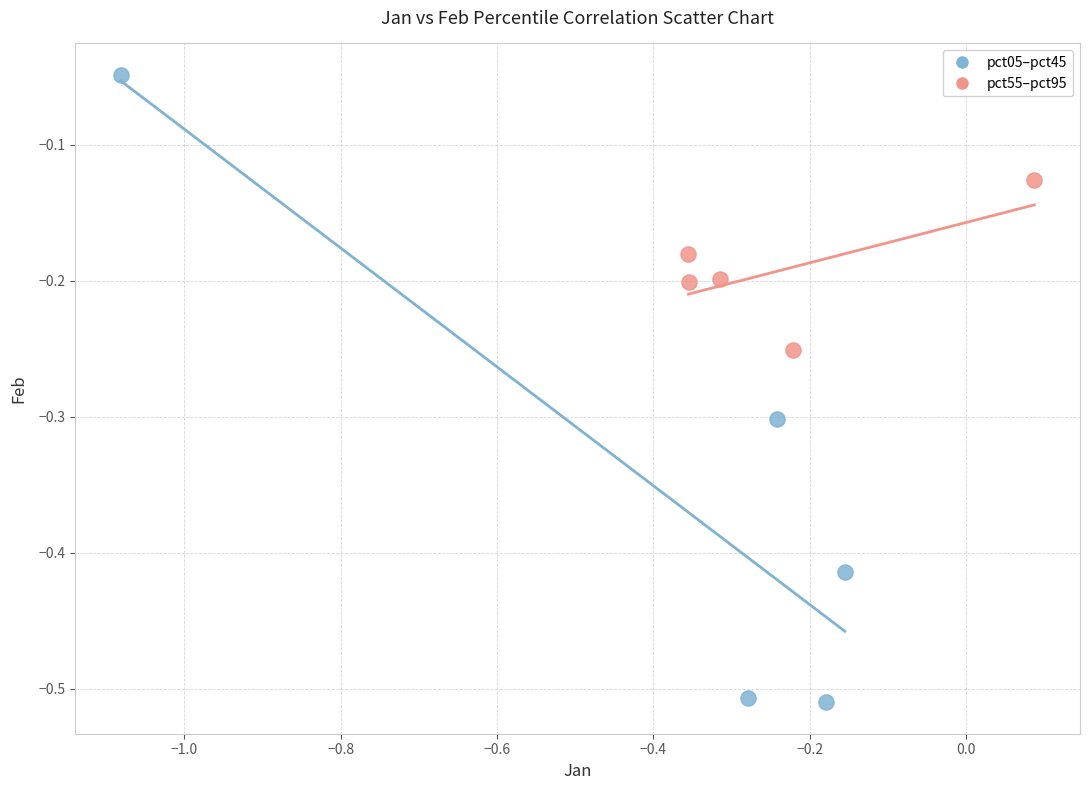

Which series has the largest Y range (max minus min)?

pct05–pct45